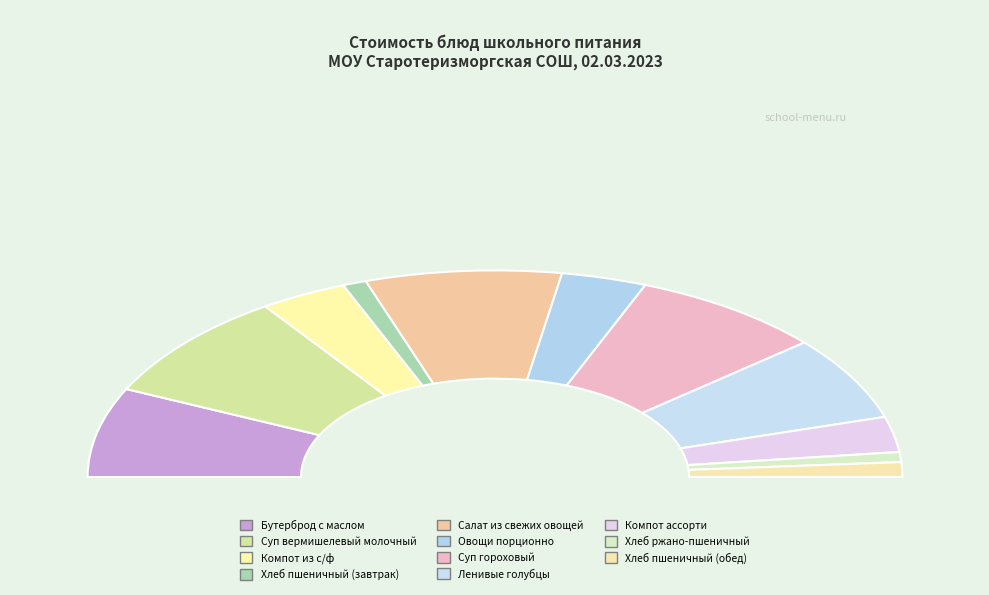

Is it true that Суп гороховый is 15% of the pie?

True